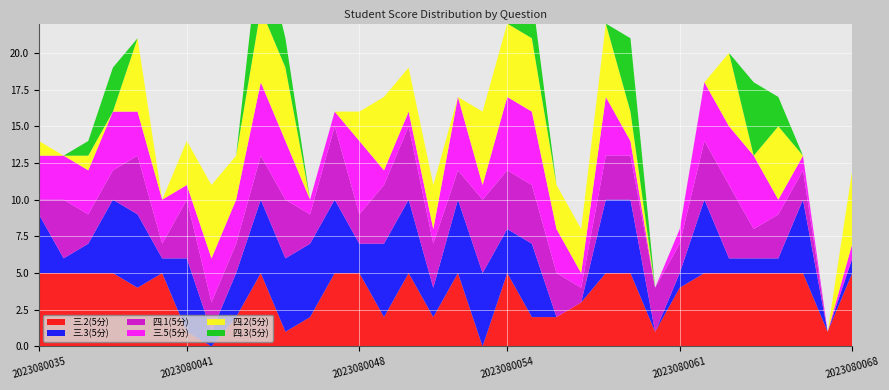

Reading left to right, transcribe all the data shown in this chart.

三.2(5分): 5	5	5	5	4	5	1	0	2	5	1	2	5	5	2	5	2	5	0	5	2	2	3	5	5	1	4	5	5	5	5	5	1	5
三.3(5分): 4	1	2	5	5	1	5	1	3	5	5	5	5	2	5	5	2	5	5	3	5	0	0	5	5	0	1	5	1	1	1	5	0	1
四.1(5分): 1	4	2	2	4	1	4	2	2	3	4	2	5	2	4	5	3	2	5	4	4	3	1	3	3	3	2	4	5	2	3	2	0	0
三.5(5分): 3	3	3	4	3	3	1	3	3	5	4	1	1	5	1	1	1	5	1	5	5	3	1	4	1	0	1	4	4	5	1	1	0	1
四.2(5分): 1	0	1	0	5	0	3	5	3	5	5	0	0	2	5	3	3	0	5	5	5	3	3	5	2	0	0	0	5	0	5	0	0	5
四.3(5分): 0	0	1	3	0	0	0	0	0	5	2	0	0	0	0	0	0	0	0	0	3	0	0	0	5	0	0	0	0	5	2	0	0	0